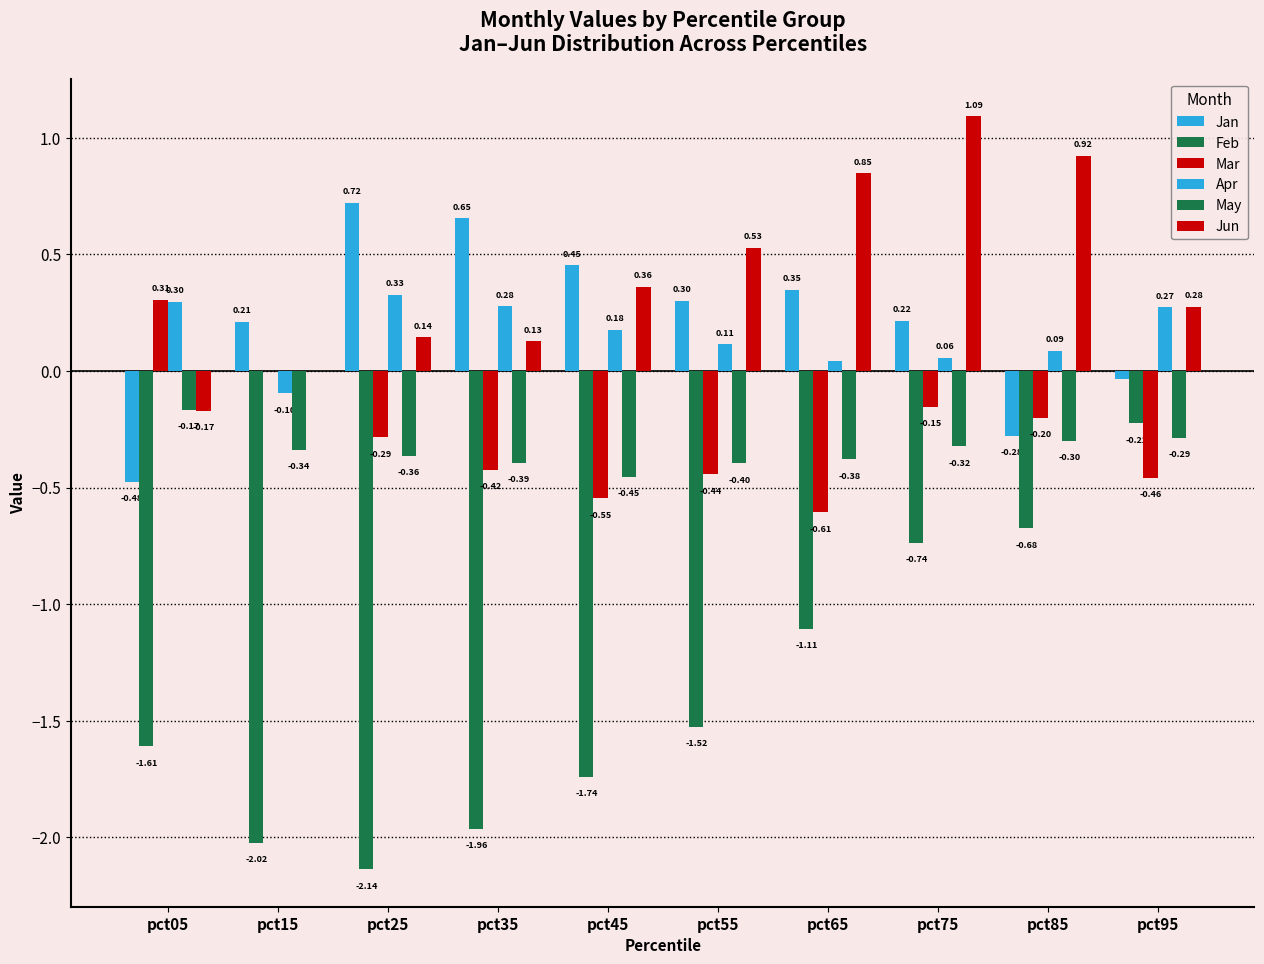

At which category is the sum across all series the highest?

pct75